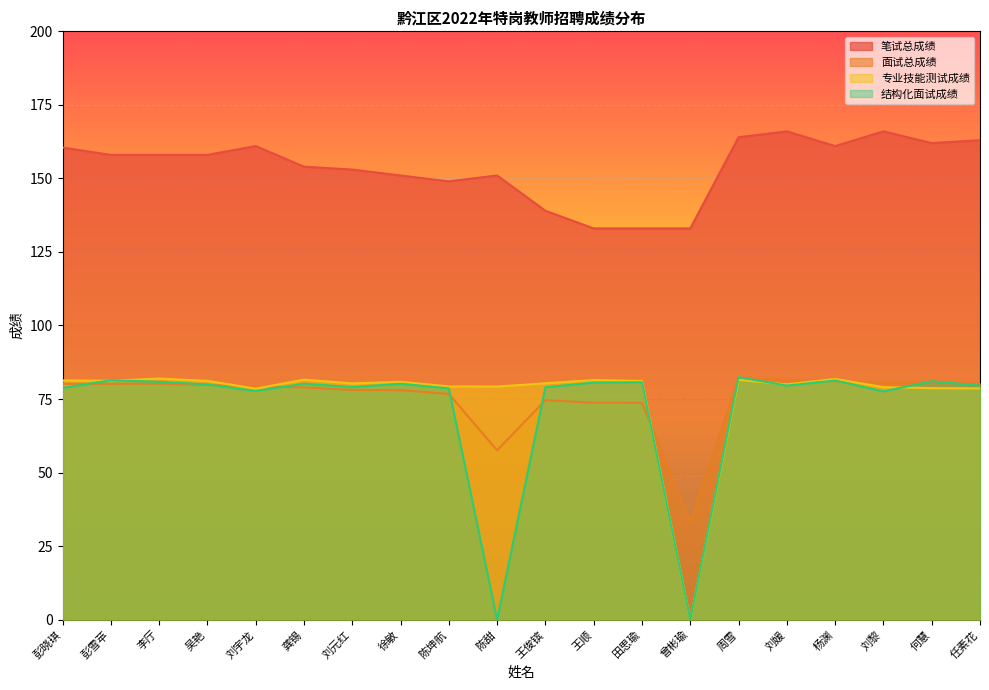

Between 彭雪苹 and 李厅, which series saw the biggest shift?

专业技能测试成绩